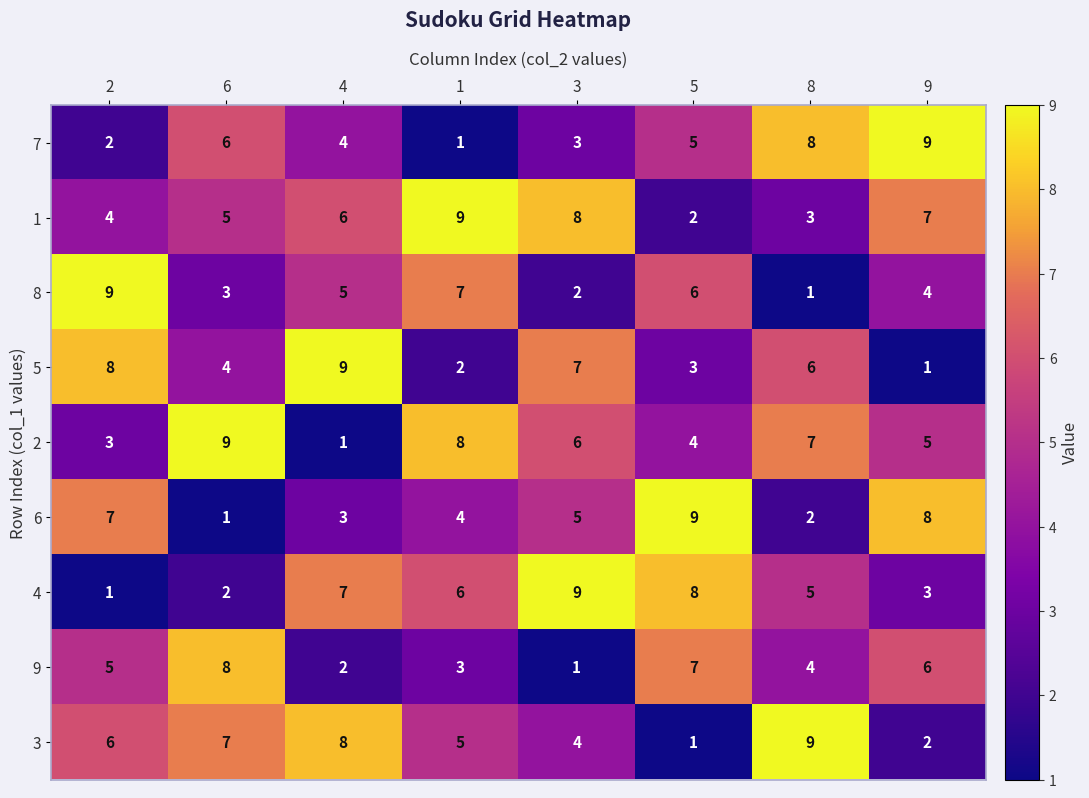

At which label does 3 reach its minimum?

5